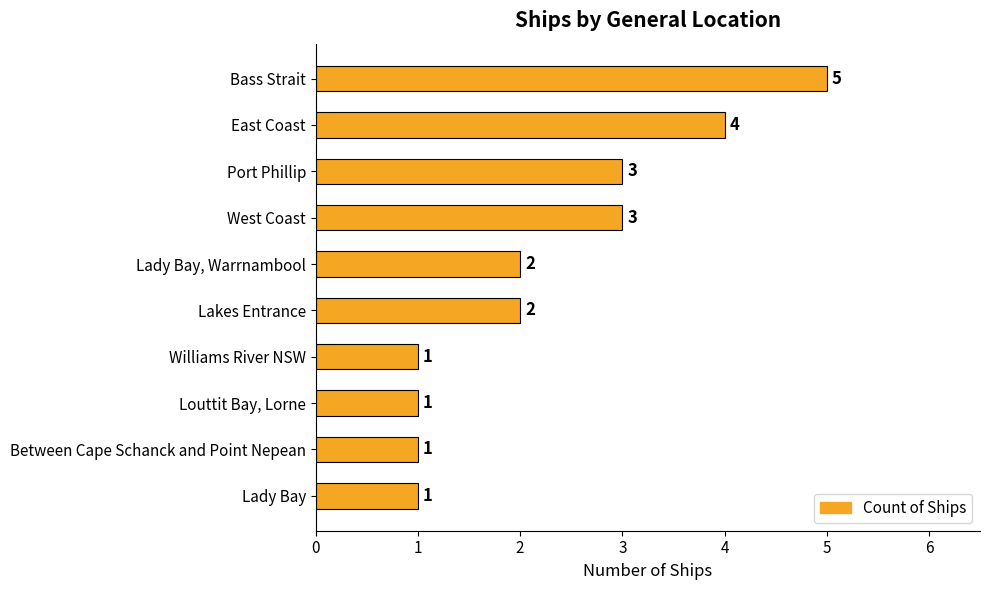

What is the difference between the second highest and second lowest values?

3